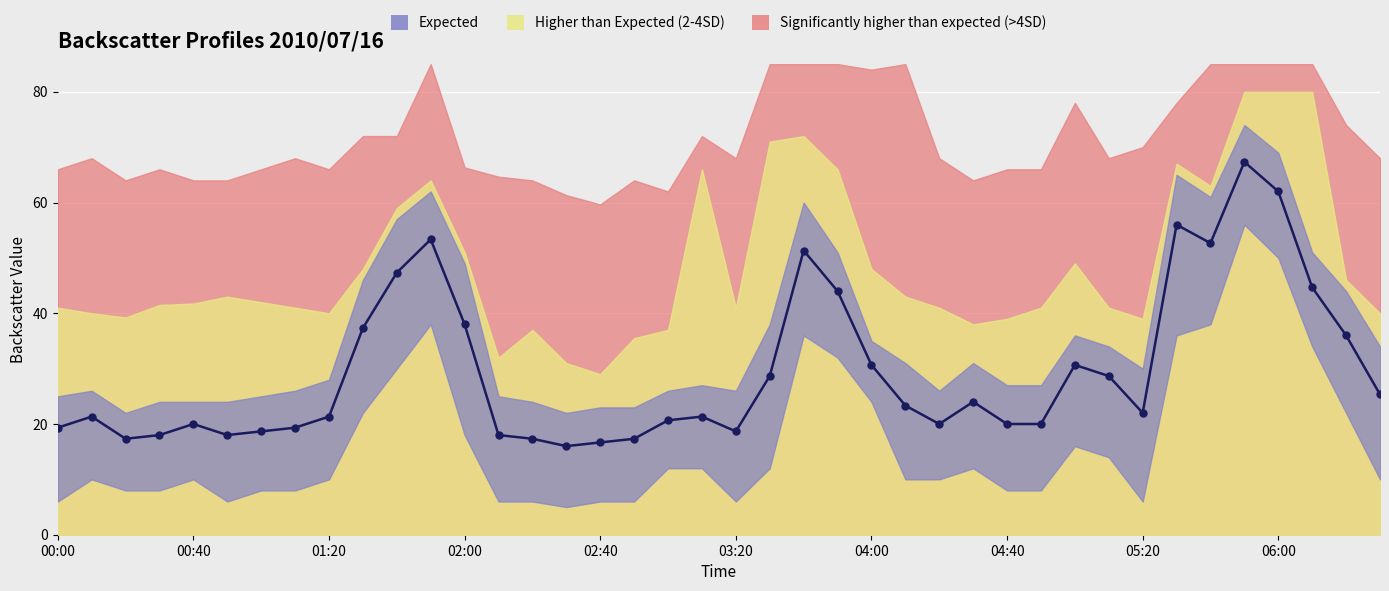

What is the sum of all values?

1182.7